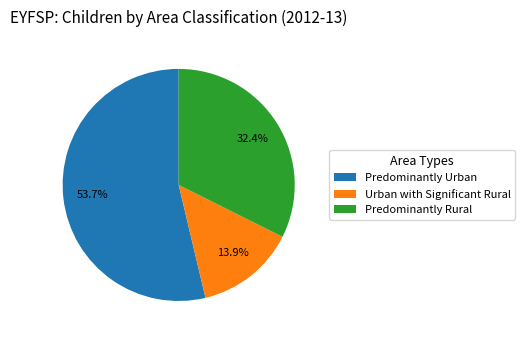

Is there any slice that represents more than half of the pie?

Yes